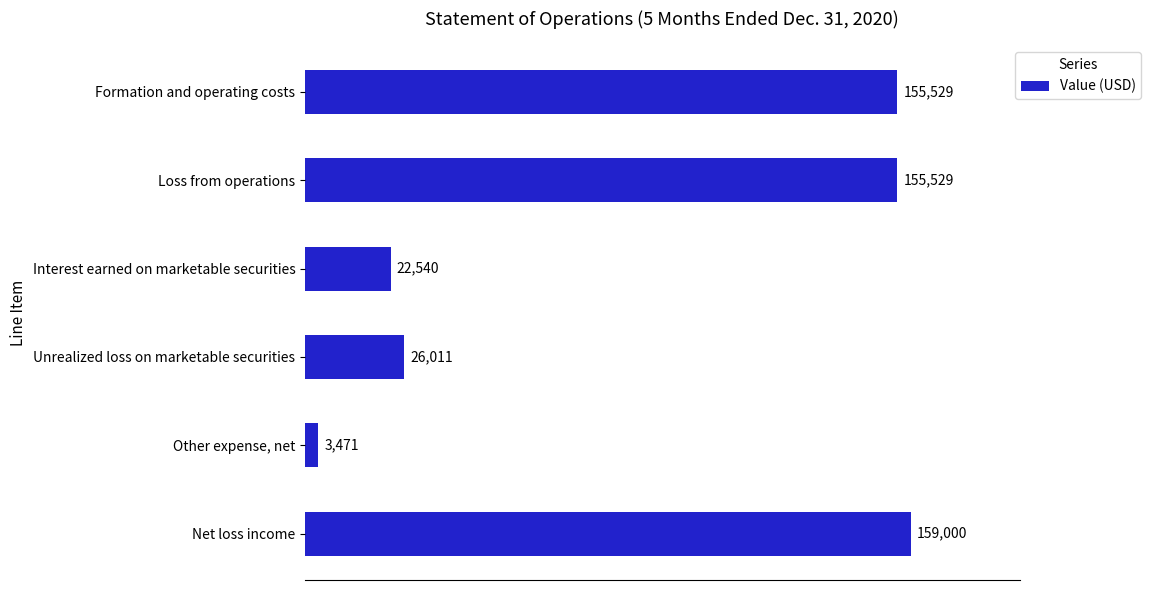

Which label corresponds to the largest value in the chart?

Net loss income